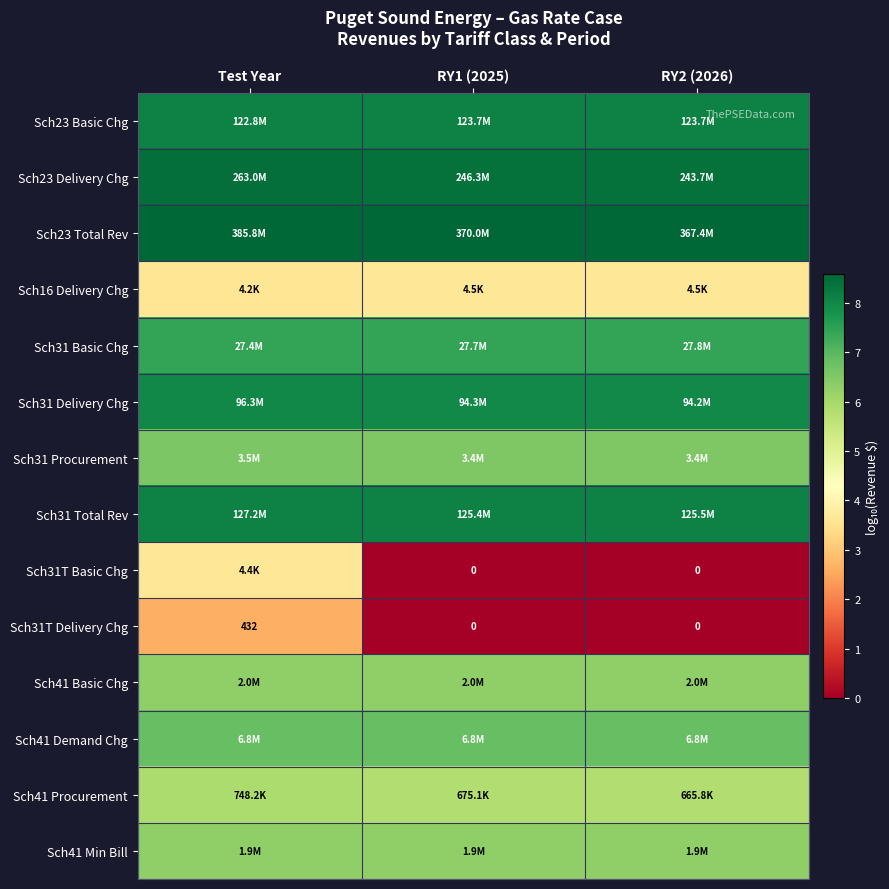

Count the Sch23 Basic Chg values in the range 8 to 9.

3